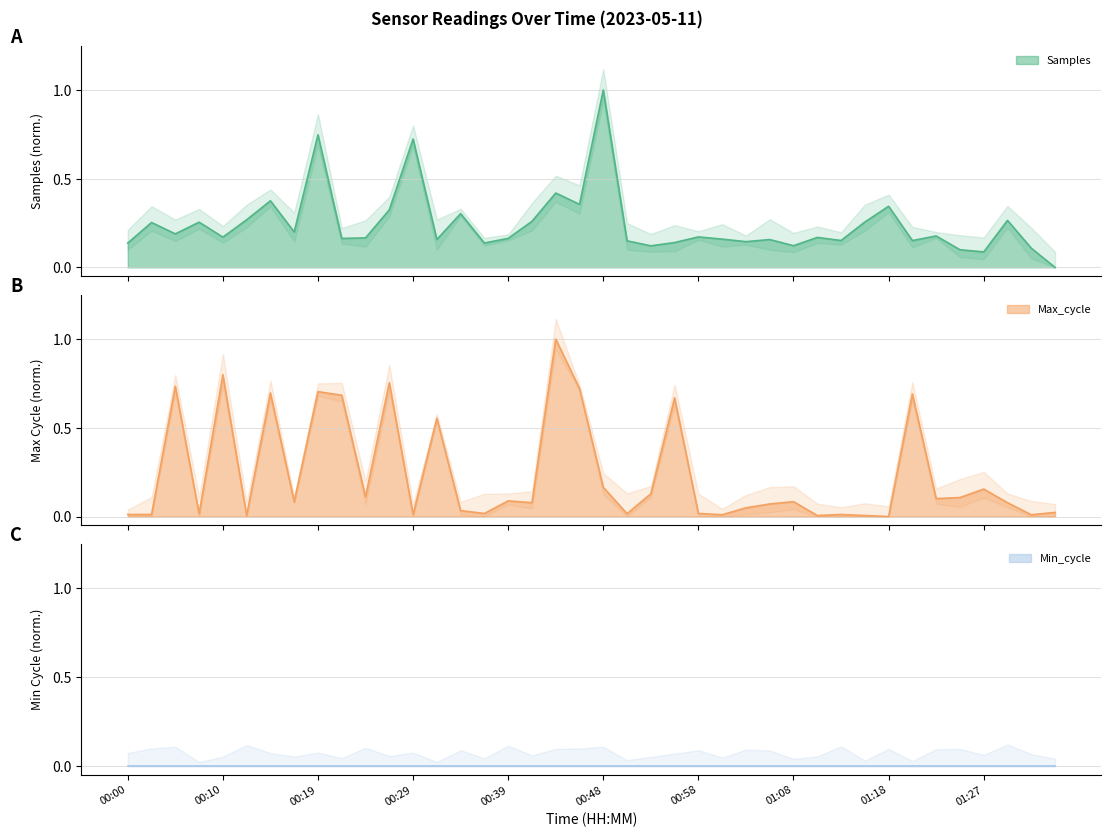

What is the label of the 34th point from the right?

00:15